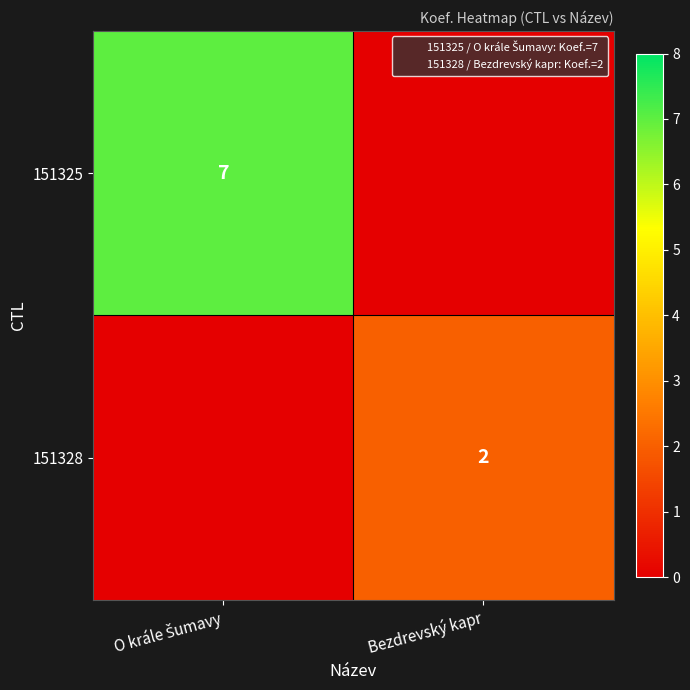

List the series in order of their overall mean, lowest first.

151328, 151325